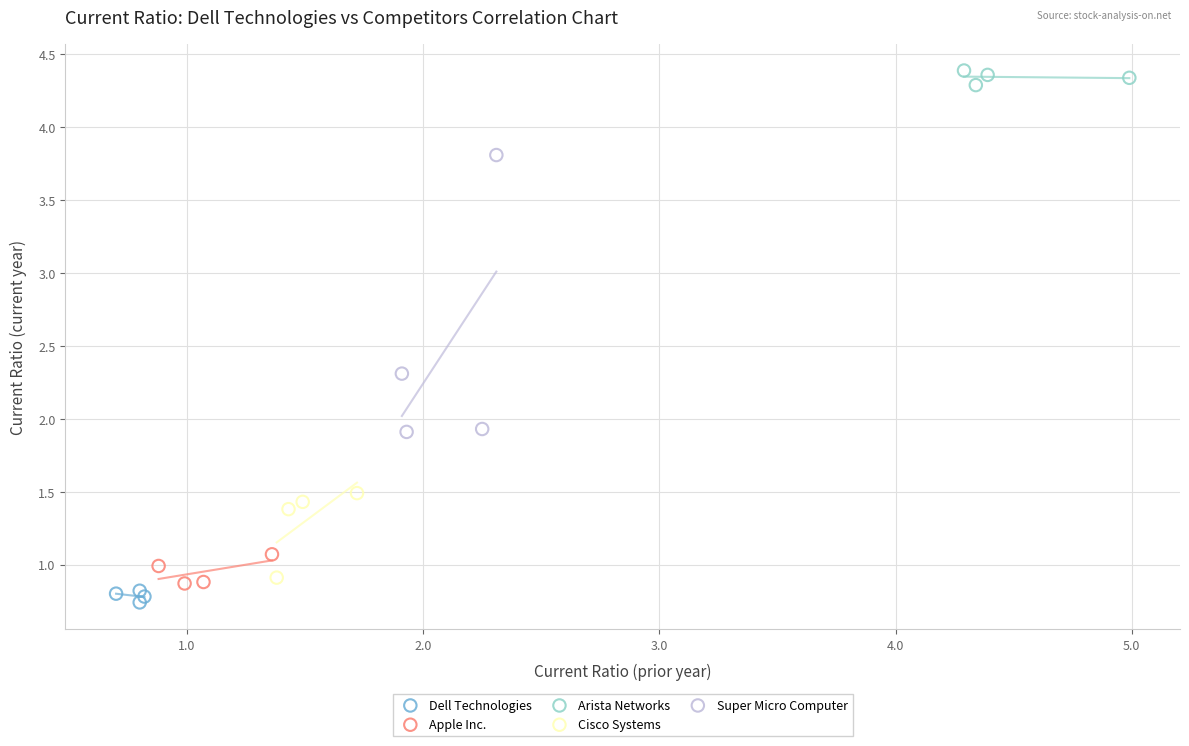

Which series reaches the maximum Y coordinate?

Arista Networks